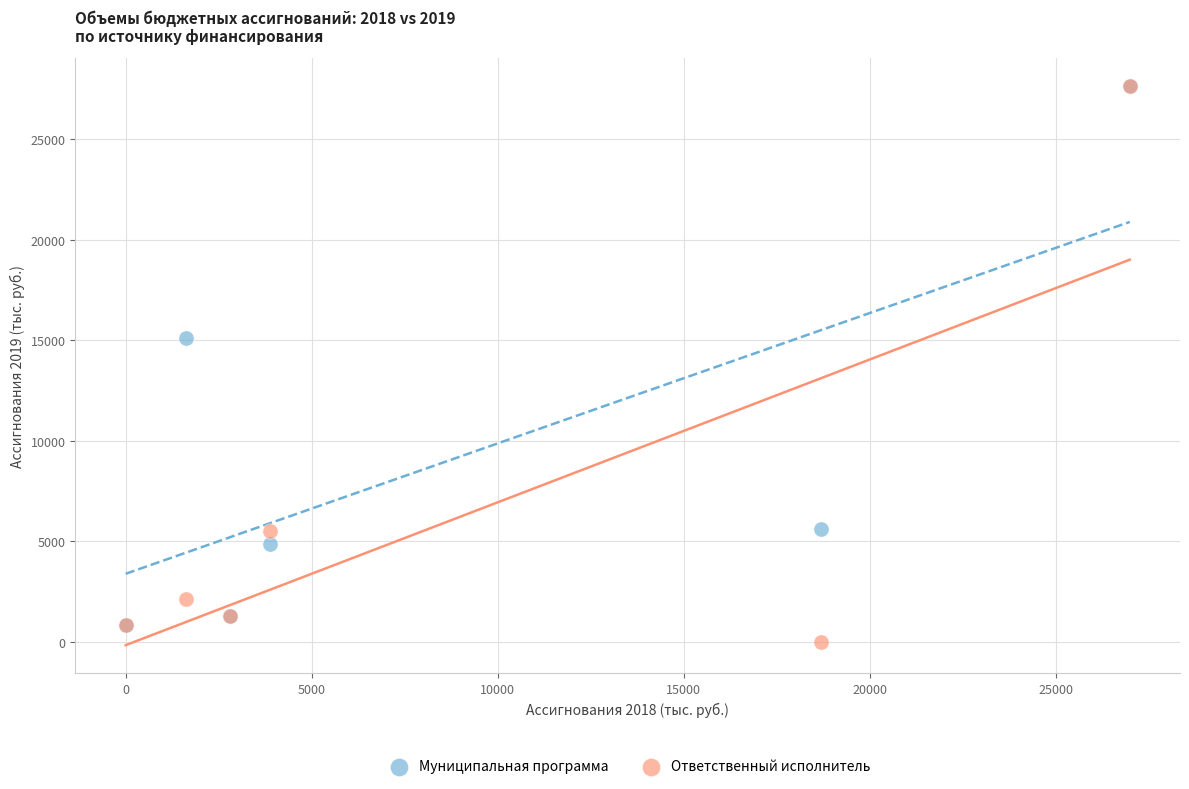

In the Муниципальная программа series, what Y value is closest to 14236?

15104.0